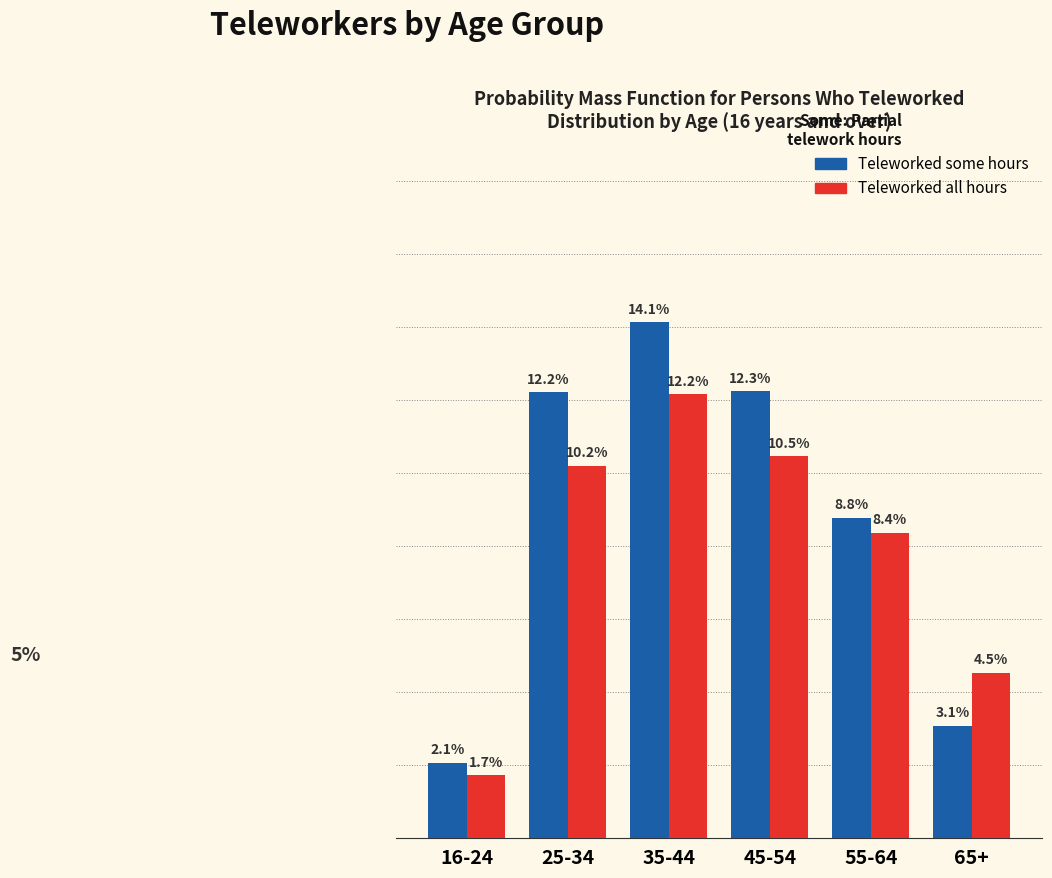

At which category does the chart reach its minimum across all series?

16-24